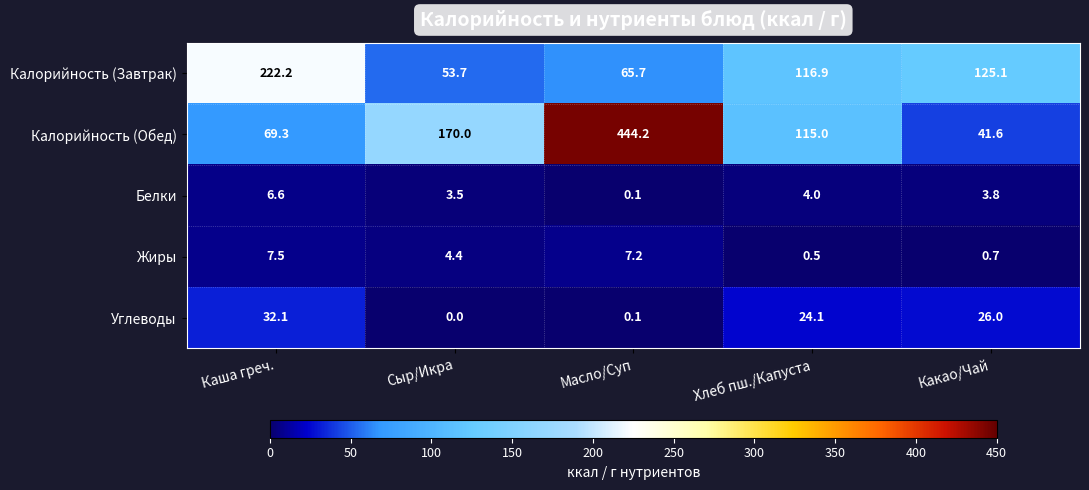

What is the difference between the maximum and minimum values in the Жиры series?

7.0